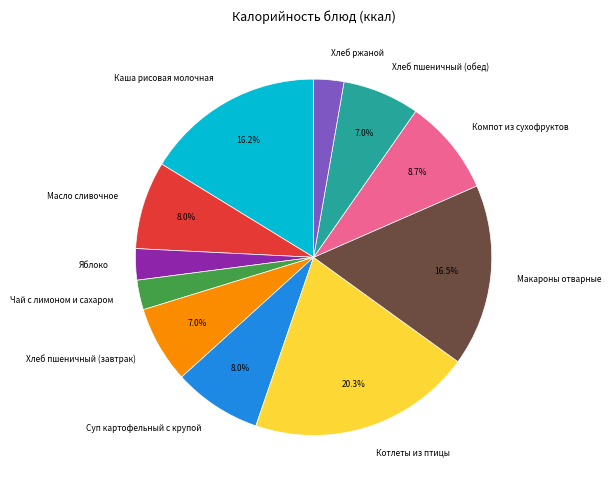

To the nearest percent, what is the combined percentage of Котлеты из птицы and Яблоко?

23%